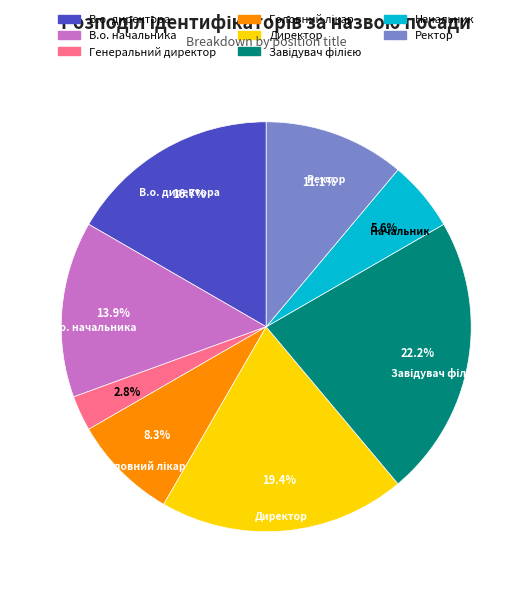

Combined, do Директор and Ректор account for over 50%?

No